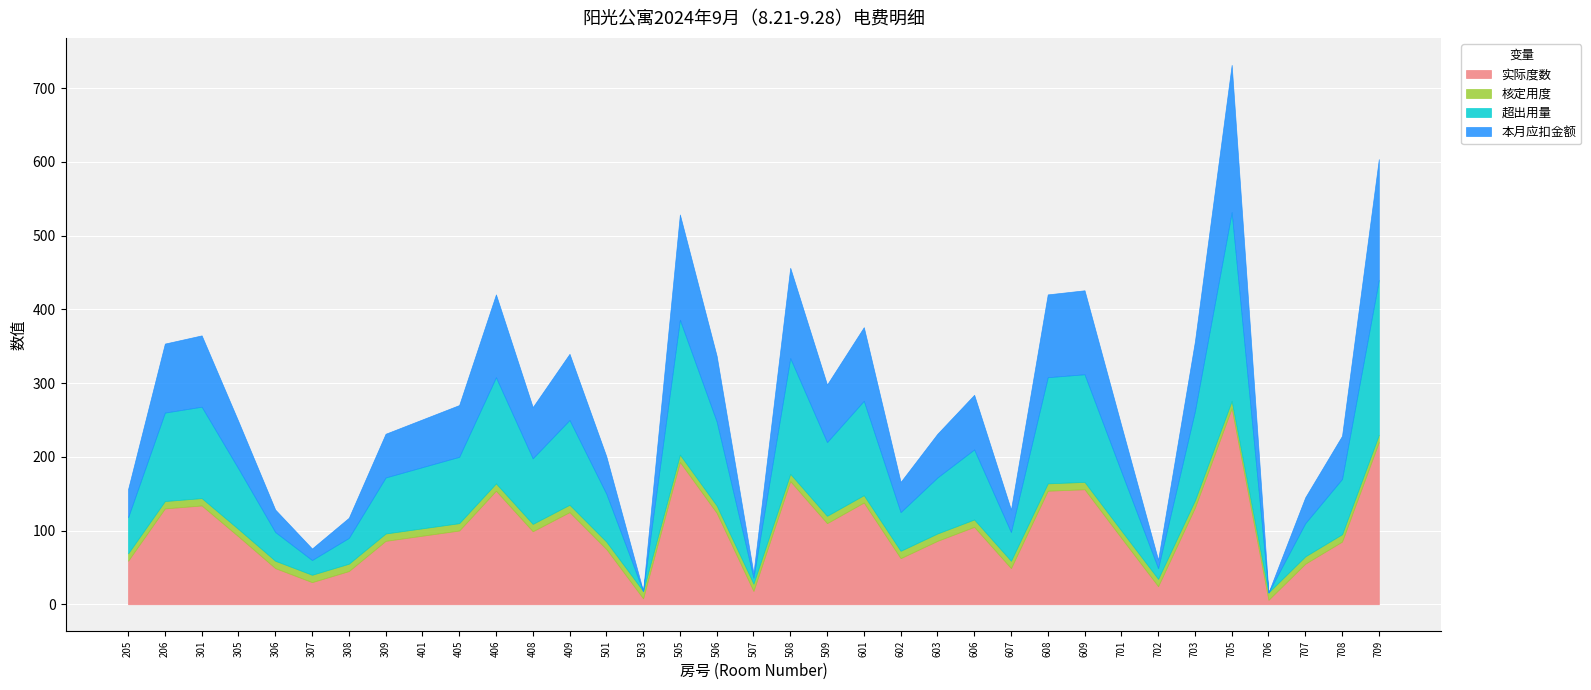

Which series has the widest spread of values?

实际度数